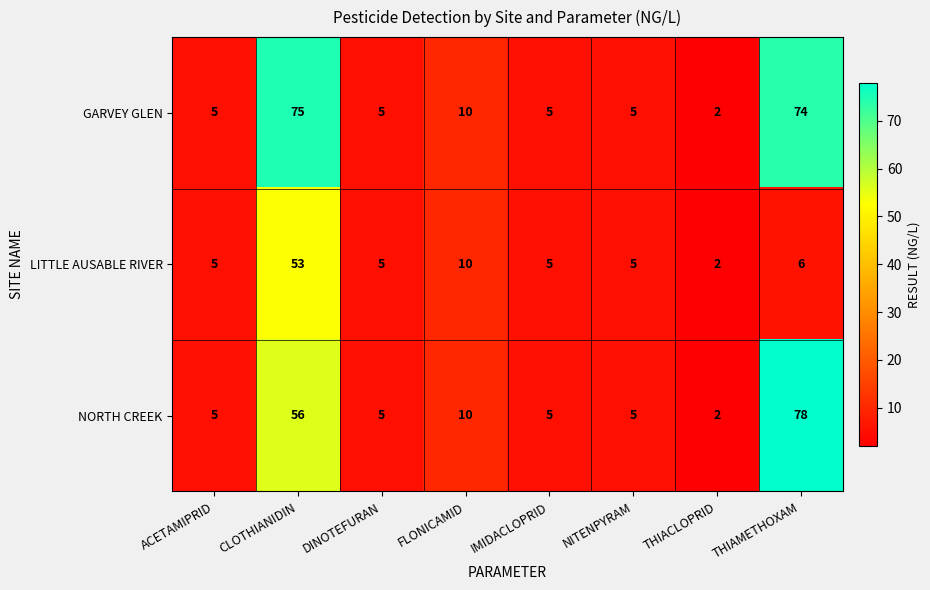

At how many categories does at least one series exceed 51?

2